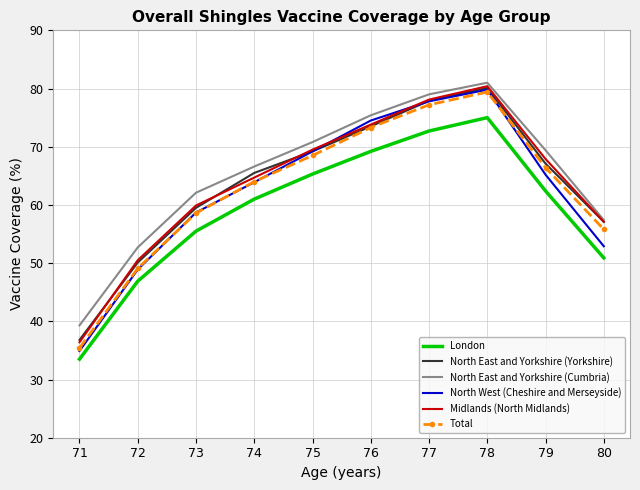

What are all the series names shown in the legend?

London, North East and Yorkshire (Yorkshire), North East and Yorkshire (Cumbria), North West (Cheshire and Merseyside), Midlands (North Midlands), Total